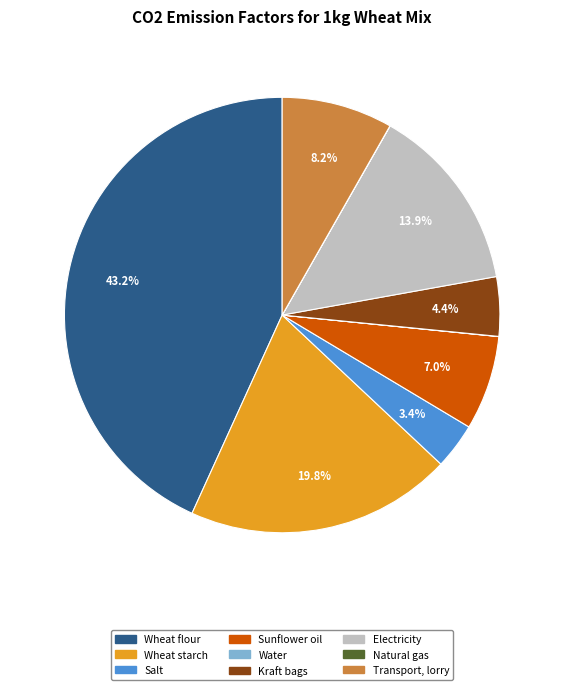

Between Electricity and Transport, lorry, which is larger?

Electricity